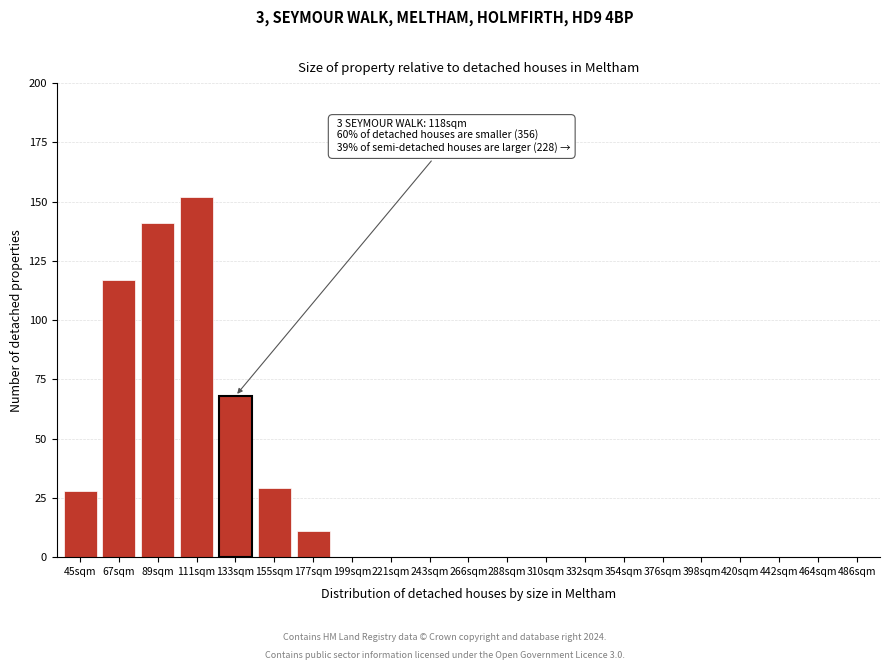

Reading right to left, what are all the values shown in this chart?

486sqm=0	464sqm=0	442sqm=0	420sqm=0	398sqm=0	376sqm=0	354sqm=0	332sqm=0	310sqm=0	288sqm=0	266sqm=0	243sqm=0	221sqm=0	199sqm=0	177sqm=11	155sqm=29	133sqm=68	111sqm=152	89sqm=141	67sqm=117	45sqm=28